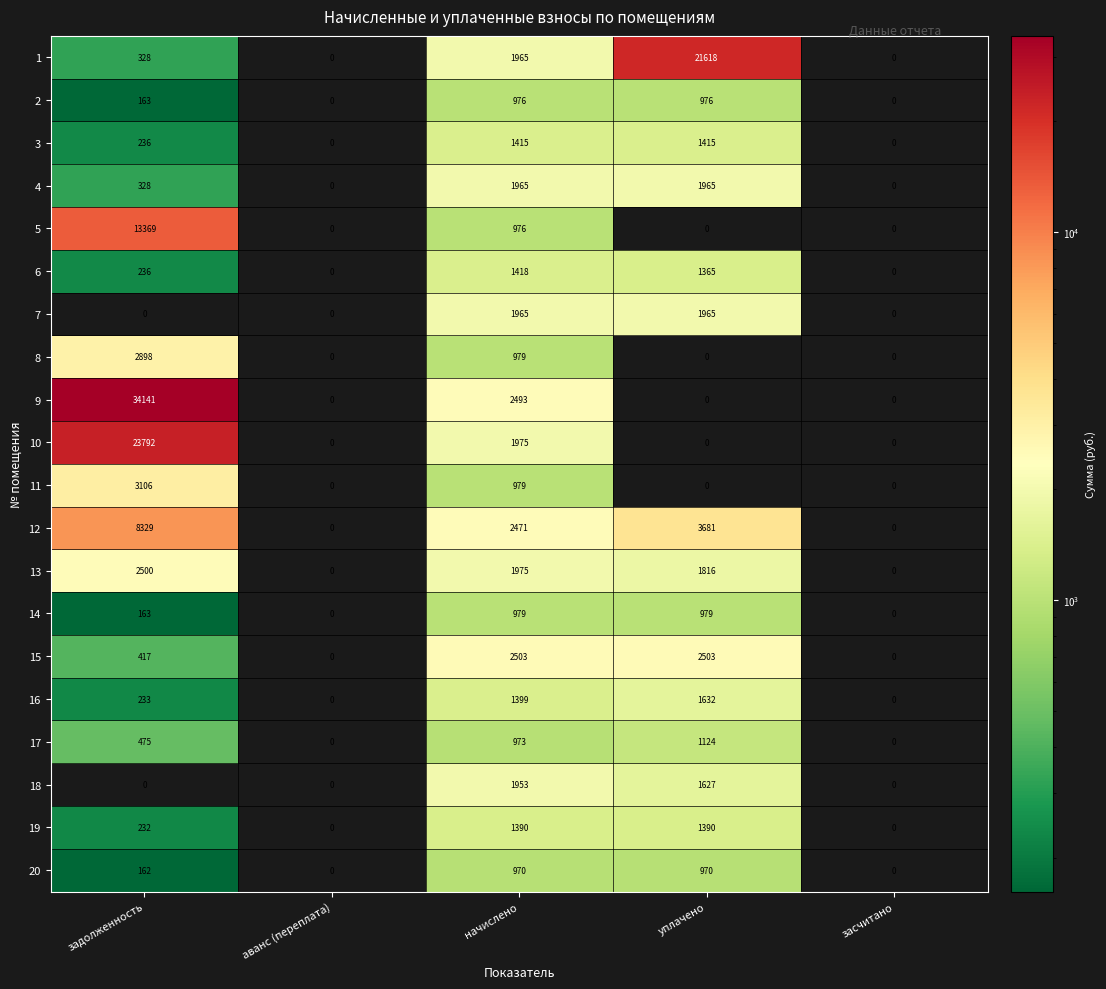

The 1 series shows 550 at задолженность. True or false?

False